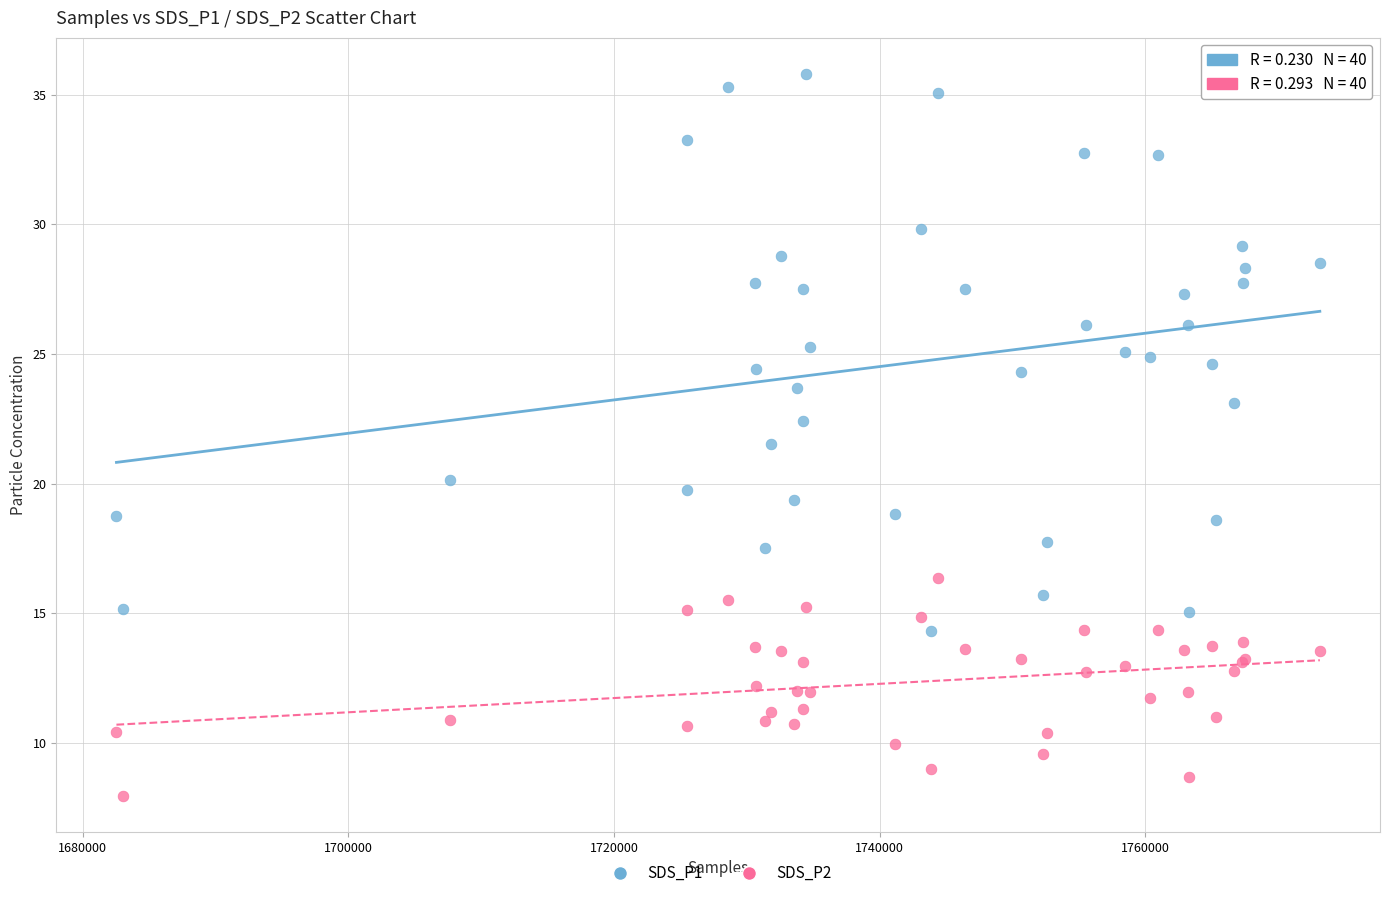

Which series has the widest spread of Y values?

SDS_P1